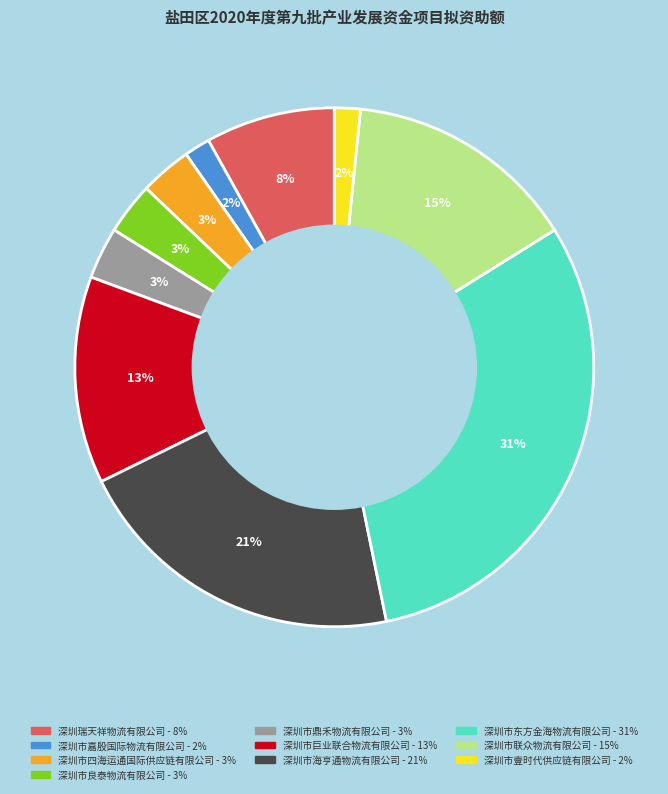

What percentage is the 深圳市联众物流有限公司 slice, to the nearest percent?

15%